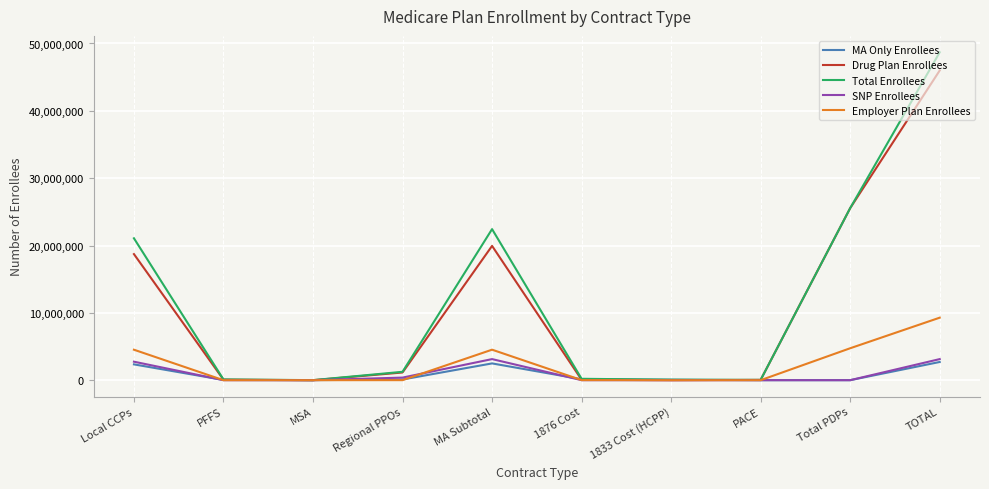

The value of MA Only Enrollees at MA Subtotal is 2491389. True or false?

True